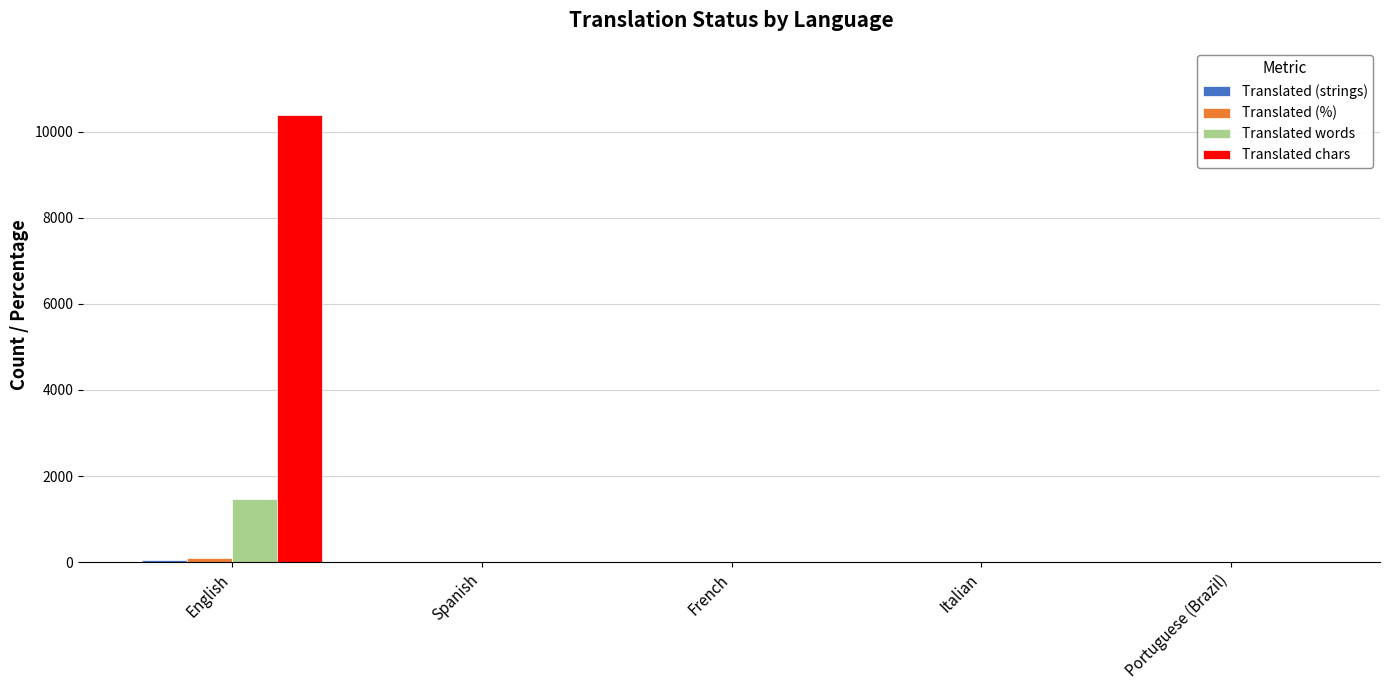

Which category has the highest value in the Translated chars series?

English